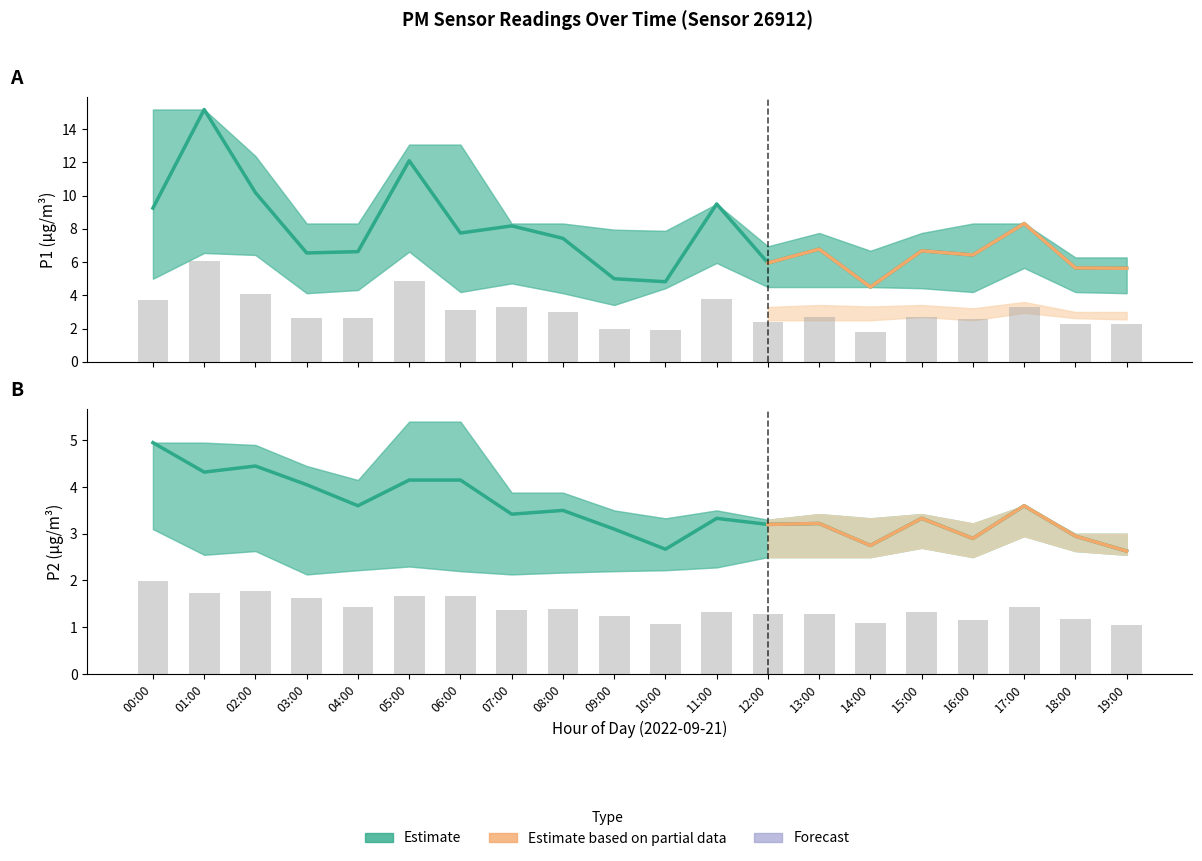

Which series has the widest spread of values?

P1 (estimate)